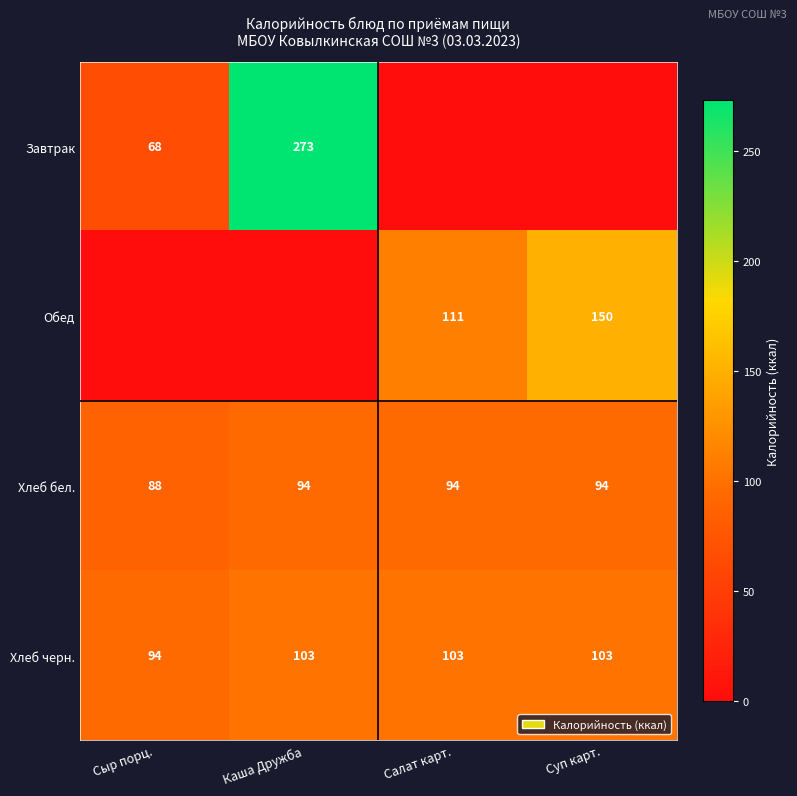

What is the sum of all Хлеб черн. values?

403